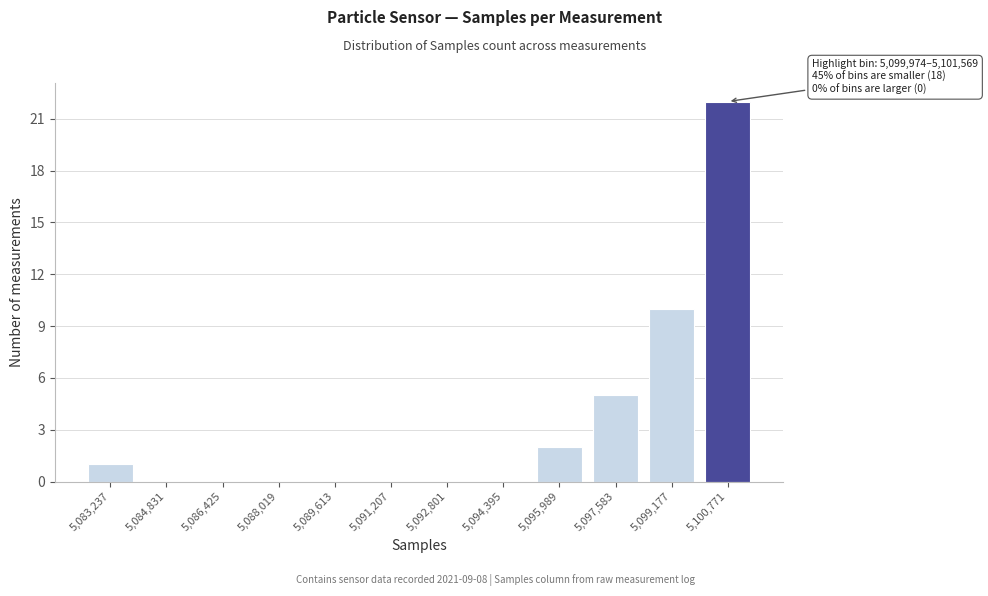

Reading left to right, list all the values displayed in this chart.

5,083,237=1	5,084,831=0	5,086,425=0	5,088,019=0	5,089,613=0	5,091,207=0	5,092,801=0	5,094,395=0	5,095,989=2	5,097,583=5	5,099,177=10	5,100,771=22